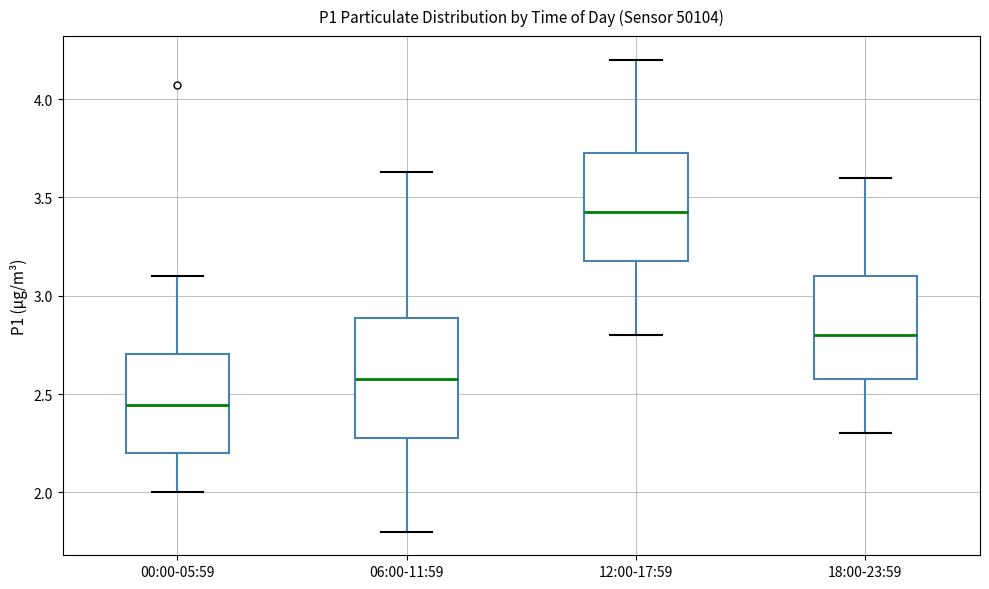

Which box has the lowest median line?

00:00-05:59